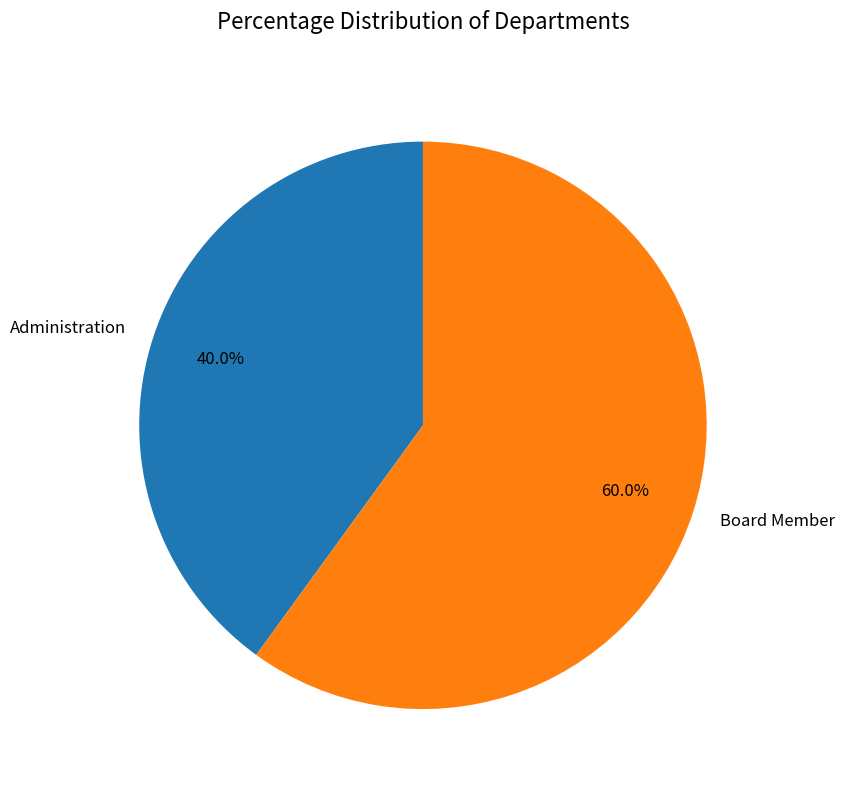

What is the ratio of the value at Administration to the value at Board Member?

0.7